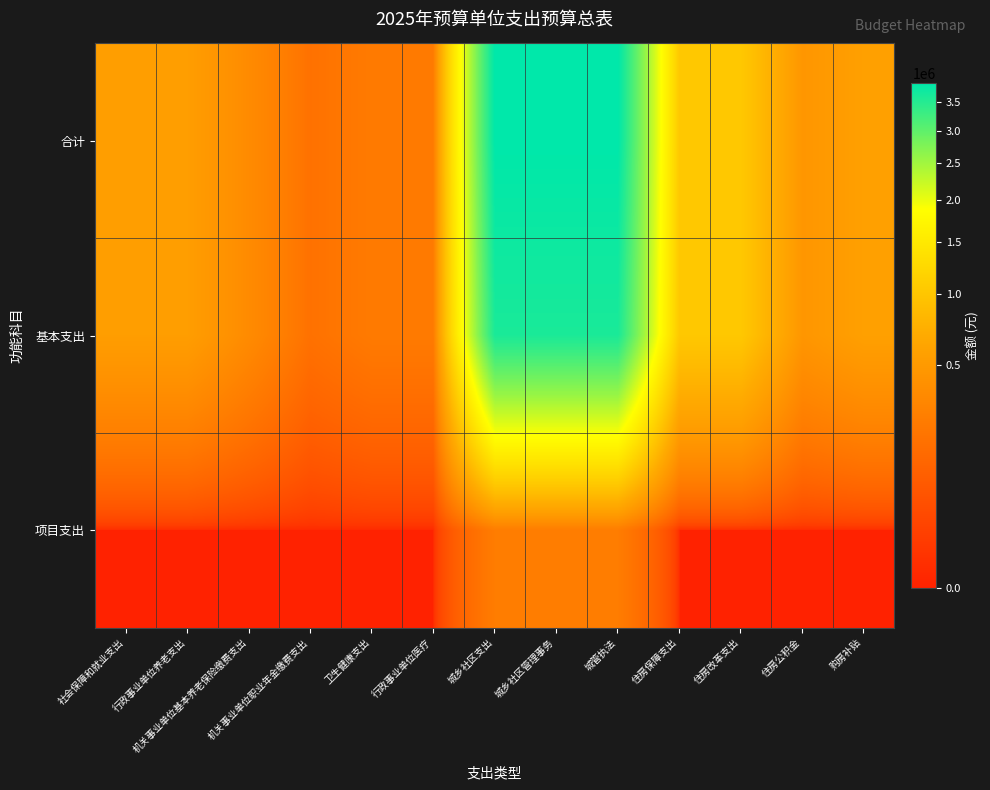

Reading right to left, transcribe all the data shown in this chart.

合计: 购房补贴=564800	住房公积金=460019	住房改革支出=1024819	住房保障支出=1024819	城管执法=3853019	城乡社区管理事务=3853019	城乡社区支出=3853019	行政事业单位医疗=236290	卫生健康支出=236290	机关事业单位职业年金缴费支出=180031	机关事业单位基本养老保险缴费支出=360062	行政事业单位养老支出=540093	社会保障和就业支出=540093
基本支出: 购房补贴=564800	住房公积金=460019	住房改革支出=1024819	住房保障支出=1024819	城管执法=3603019	城乡社区管理事务=3603019	城乡社区支出=3603019	行政事业单位医疗=236290	卫生健康支出=236290	机关事业单位职业年金缴费支出=180031	机关事业单位基本养老保险缴费支出=360062	行政事业单位养老支出=540093	社会保障和就业支出=540093
项目支出: 购房补贴=0	住房公积金=0	住房改革支出=0	住房保障支出=0	城管执法=250000	城乡社区管理事务=250000	城乡社区支出=250000	行政事业单位医疗=0	卫生健康支出=0	机关事业单位职业年金缴费支出=0	机关事业单位基本养老保险缴费支出=0	行政事业单位养老支出=0	社会保障和就业支出=0